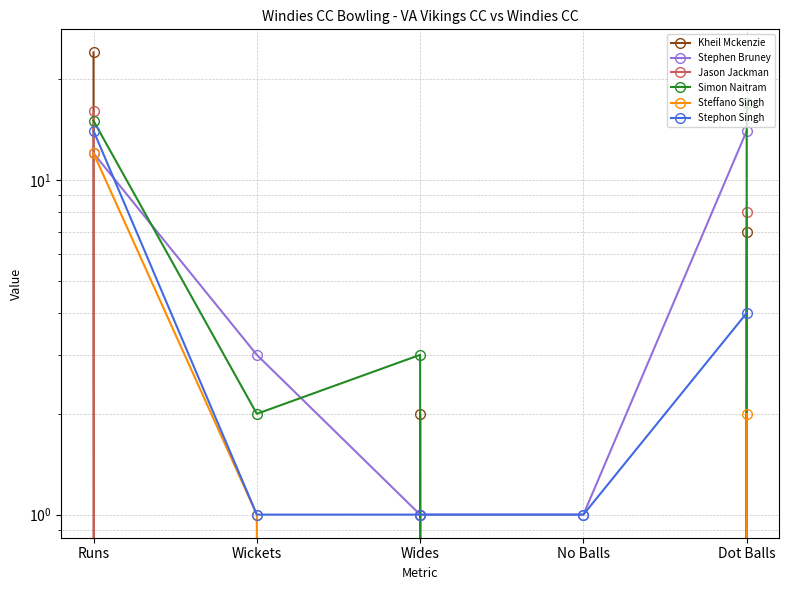

List the labels in order of Steffano Singh value, smallest first.

Wides, No Balls, Wickets, Dot Balls, Runs